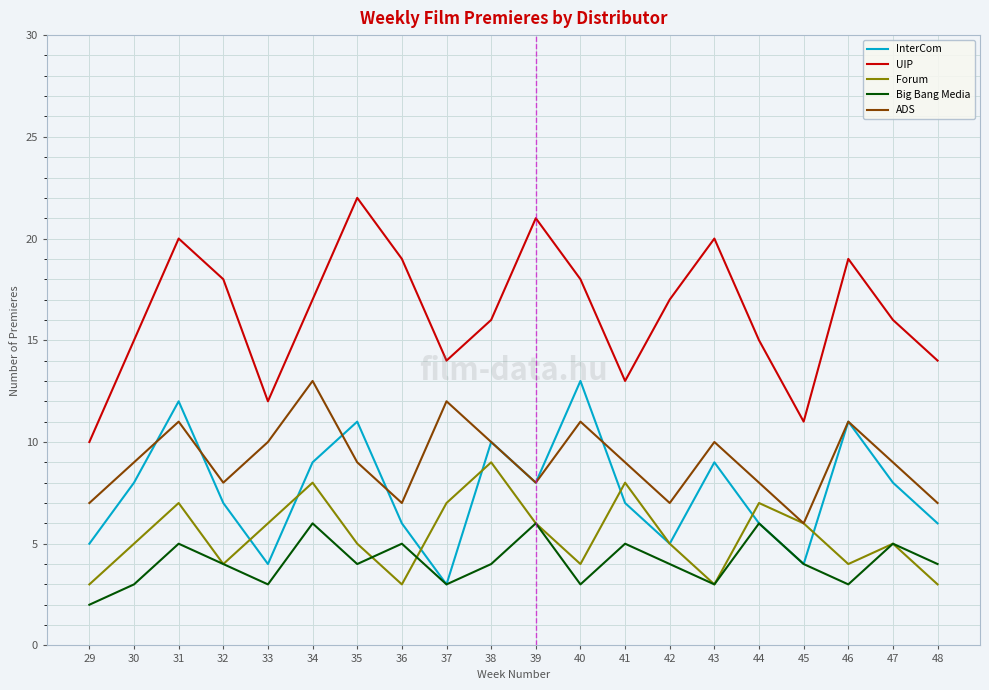

What is the approximate value of InterCom at 37?

3